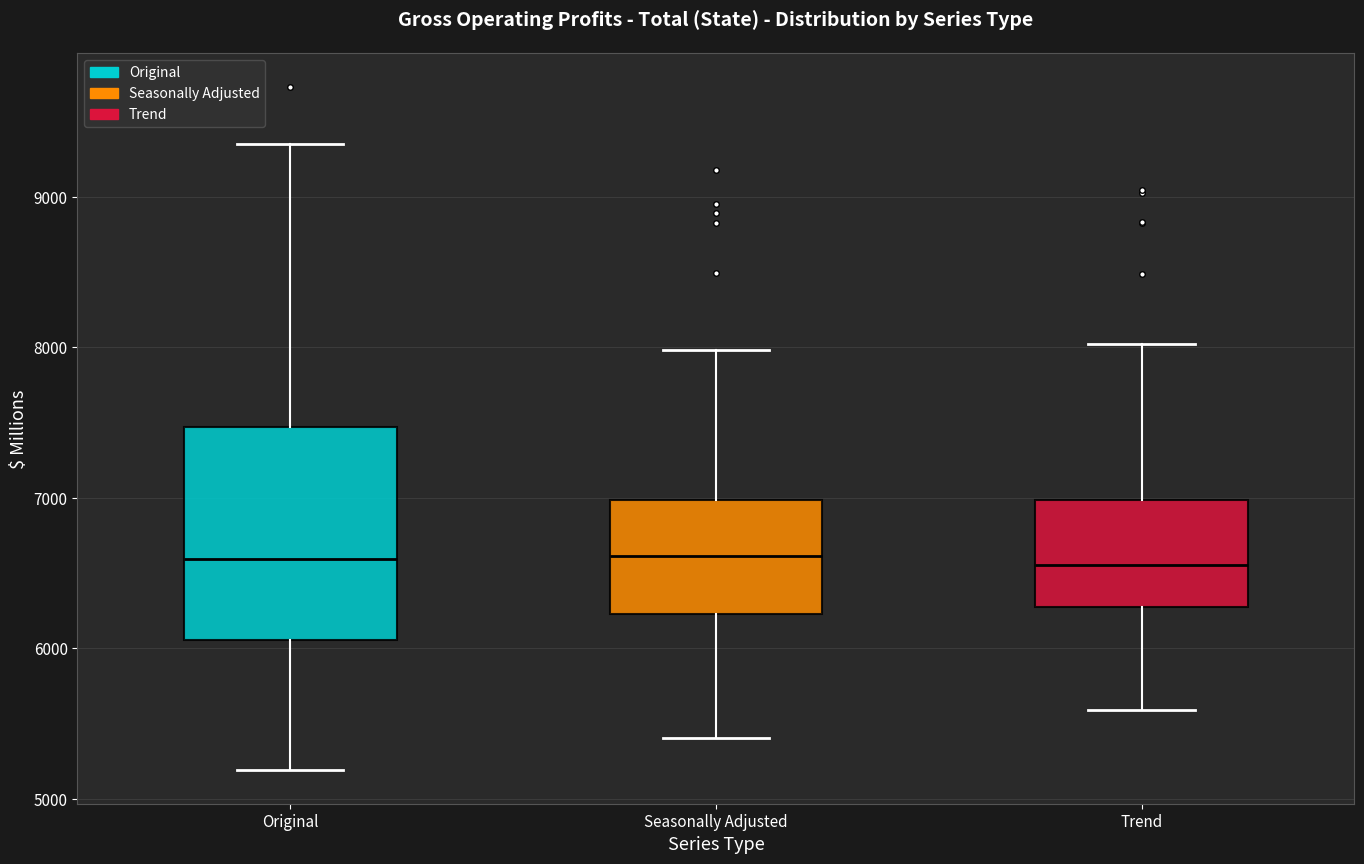

Reading left to right, transcribe this box plot: for each box, give where its median line is, the range the box spans, and where its two whiskers end, as read against the y-axis. The values are not printed on the chart, so give them approximately, as read against the axis.

Original: median 6600, box 6100 to 7500, whiskers 5200 to 9400
Seasonally Adjusted: median 6600, box 6200 to 7000, whiskers 5400 to 8000
Trend: median 6600, box 6300 to 7000, whiskers 5600 to 8000